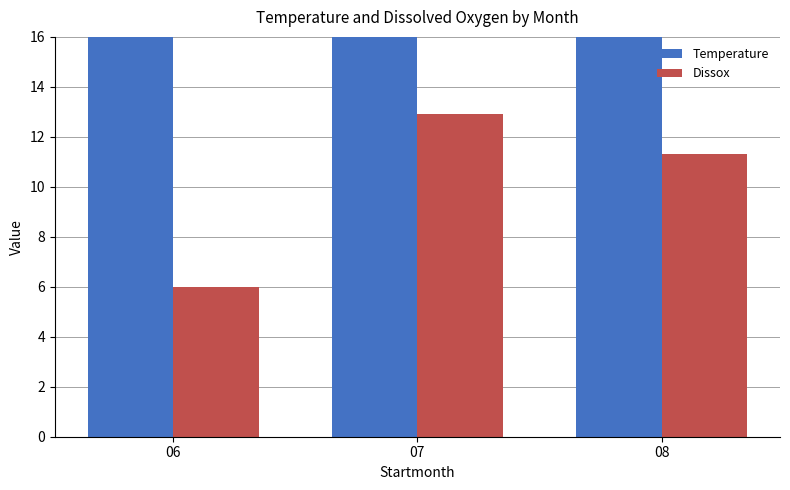

Reading right to left, transcribe all the data shown in this chart.

Temperature: 19.0	19.5	19.0
Dissox: 11.3	12.9	6.0